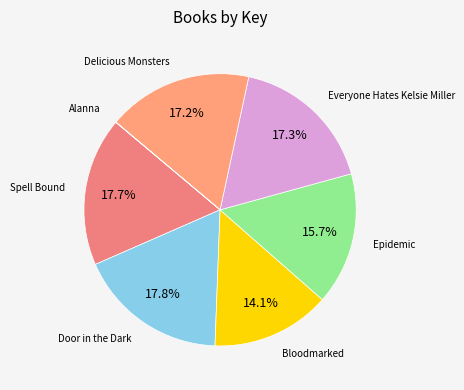

Approximately how many times larger is the value at Bloodmarked compared to Everyone Hates Kelsie Miller?

0.8